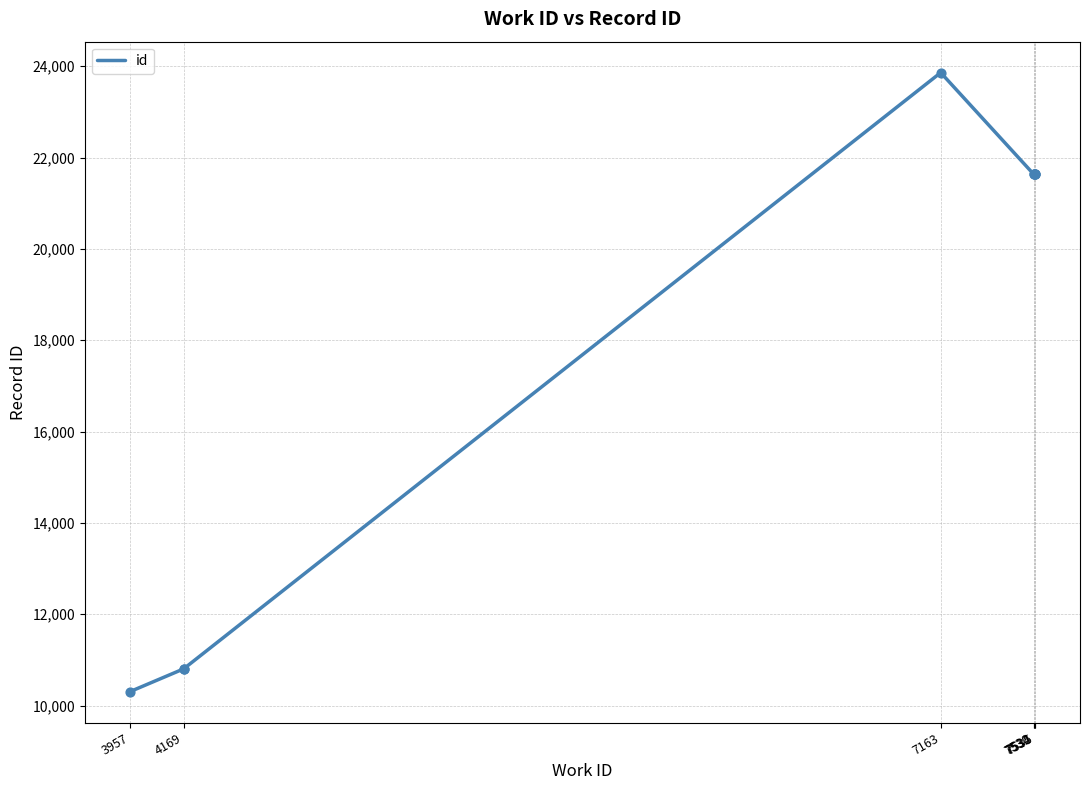

Which has a higher value, 4169 or 7530?

7530